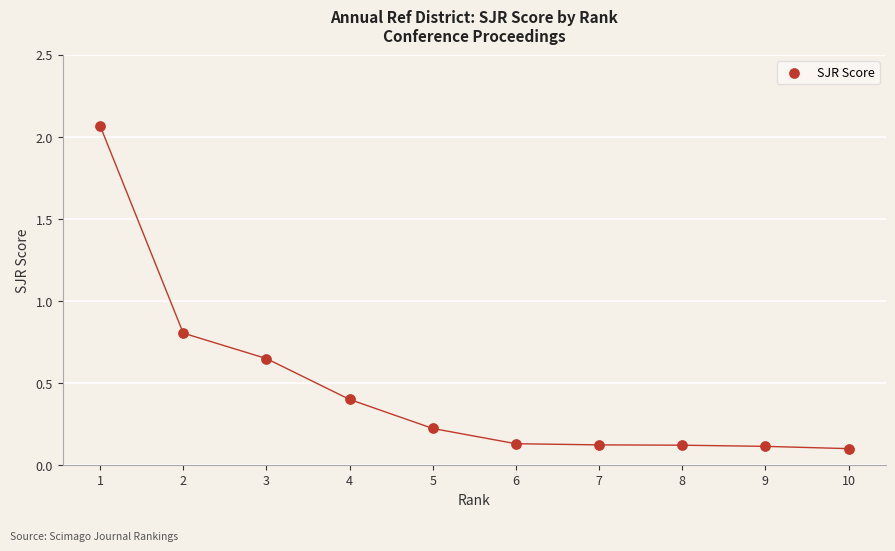

What Y value in the scatter plot is closest to 1?

0.8